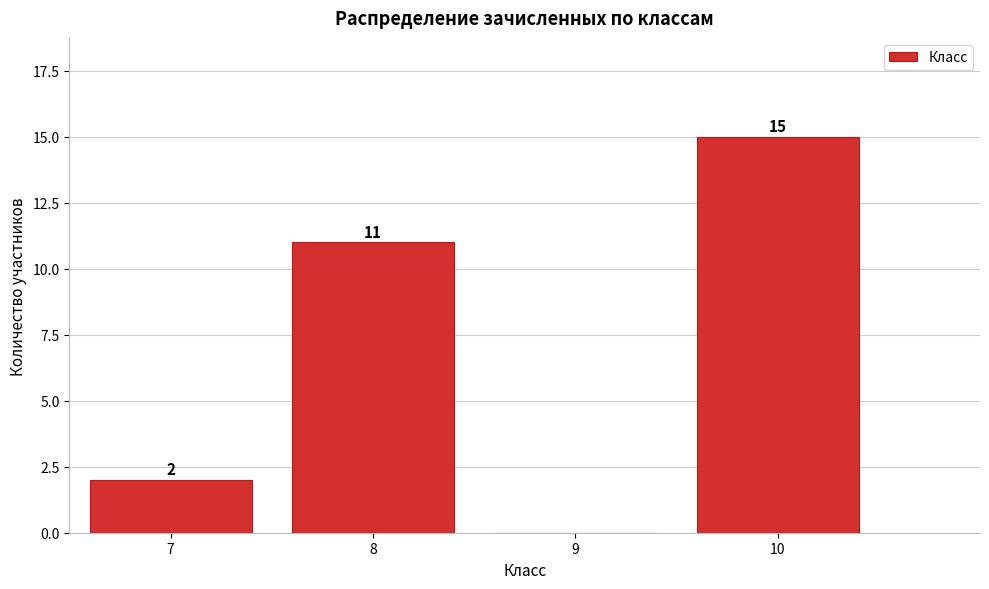

Reading left to right, transcribe all the data shown in this chart.

7=2	8=11	9=0	10=15